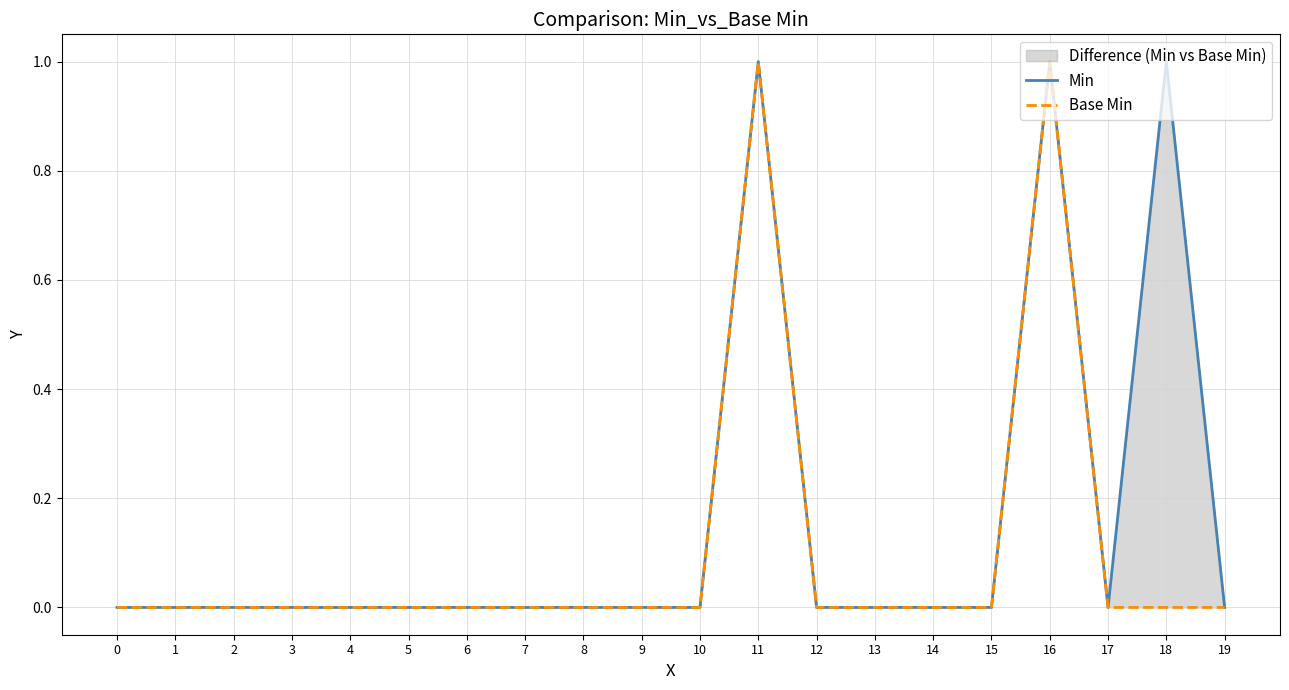

Is the value of Base Min at 17 greater than the value of Min at 3?

No